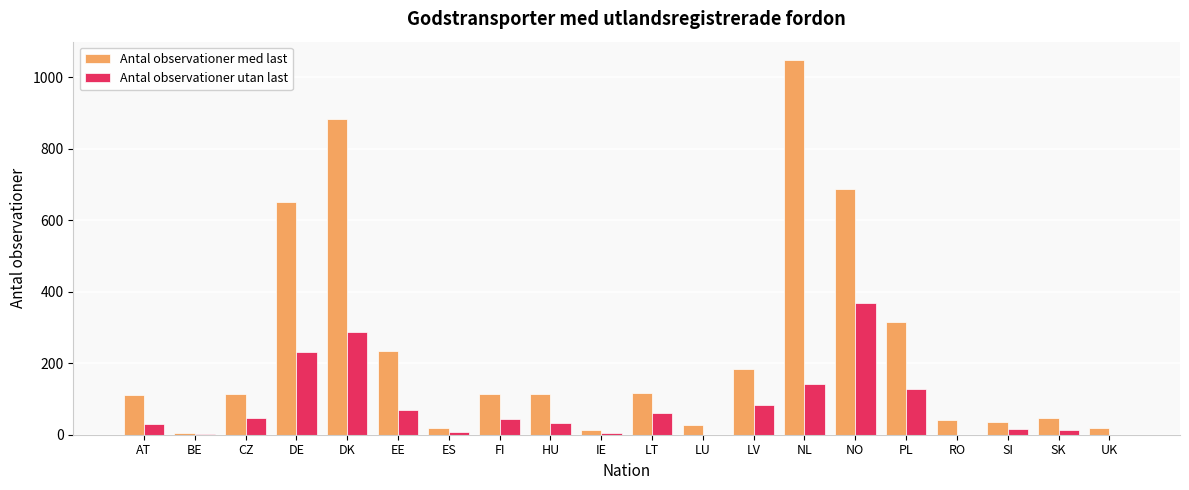

At which category does the chart reach its peak across all series?

NL